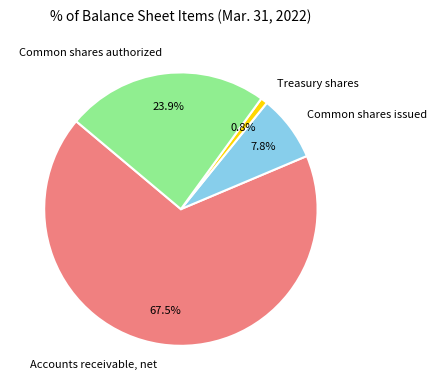

Which slice is the smallest?

Treasury shares